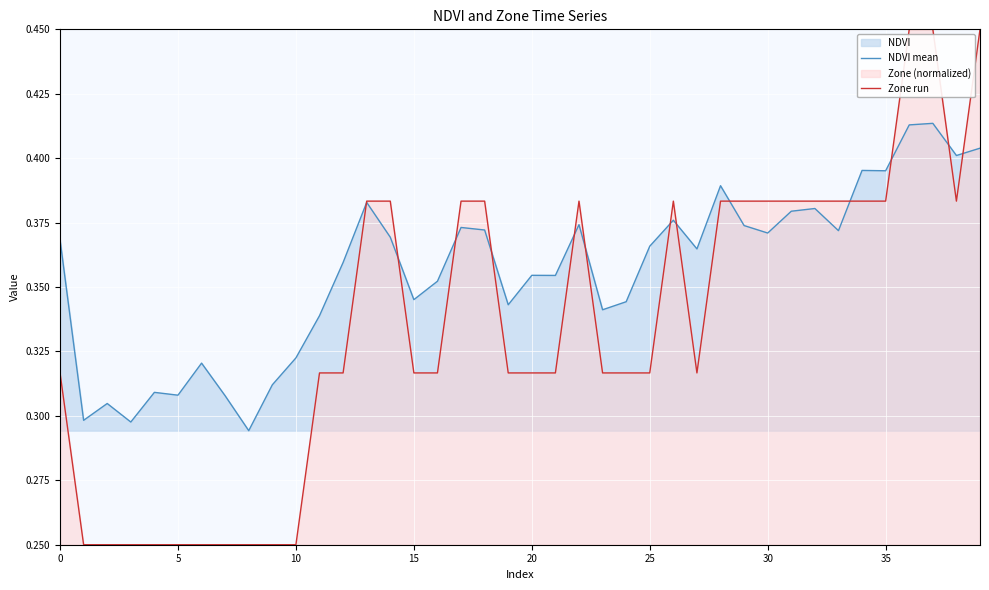

What is the smallest value displayed?

0.2